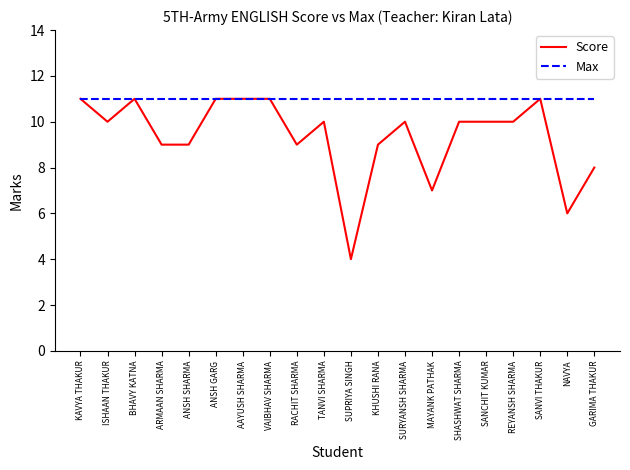

Is the value of Max at REYANSH SHARMA greater than the value of Score at SUPRIYA SINGH?

Yes